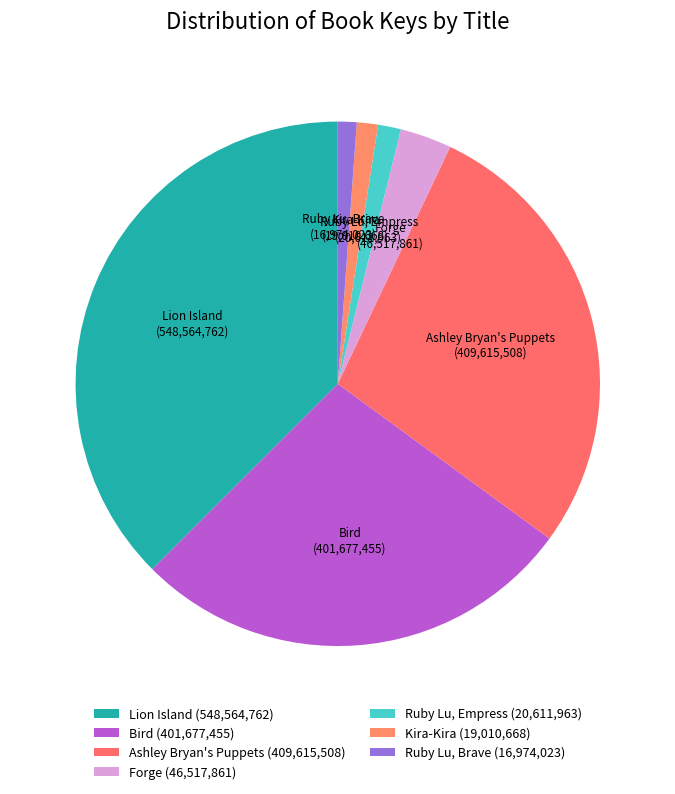

Is it true that Lion Island is 37% of the pie?

True